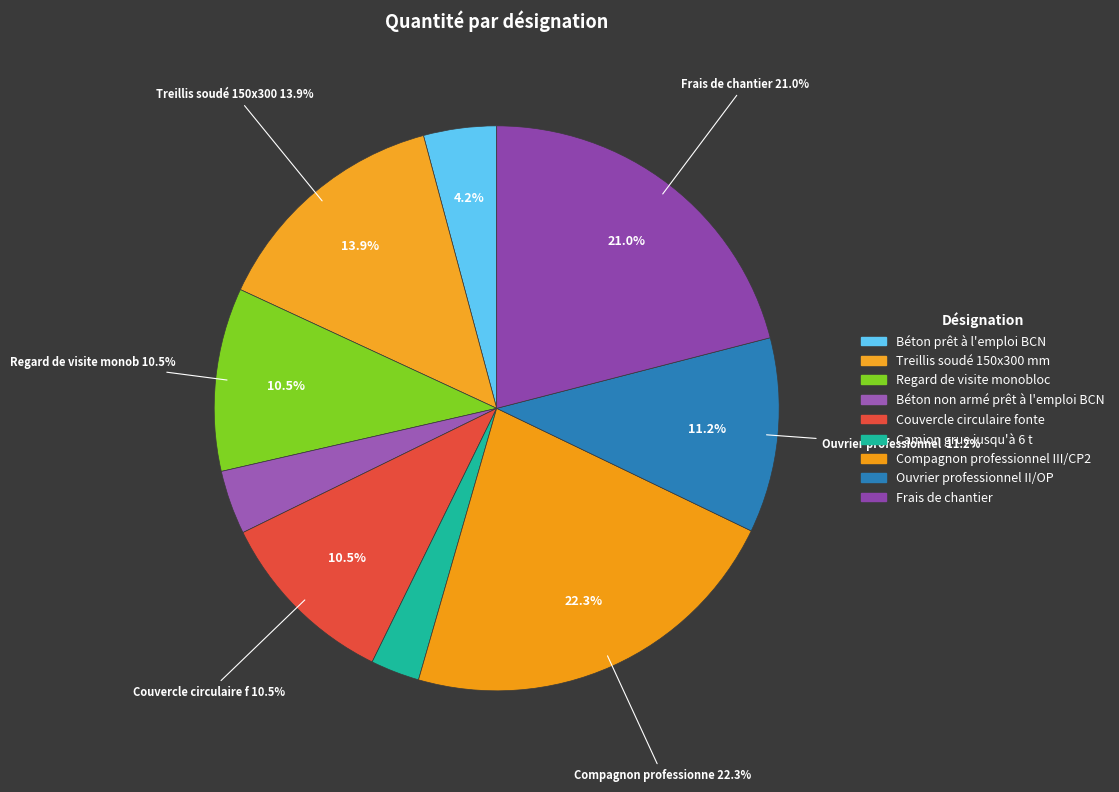

What is the smallest slice in the pie chart?

Camion grue jusqu'à 6 t